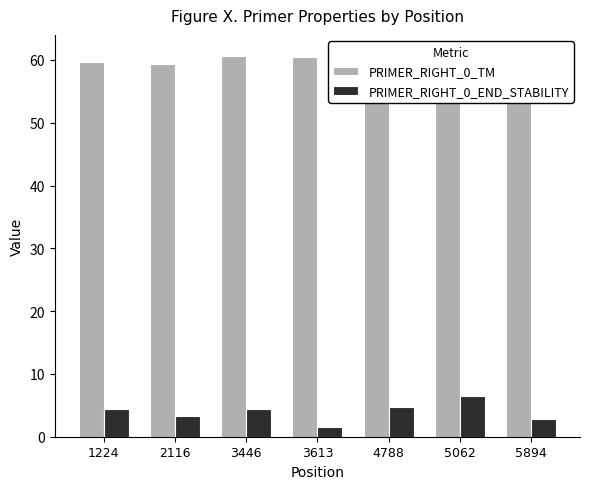

What is the value of the PRIMER_RIGHT_0_TM bar at the 6th from the left?

60.4